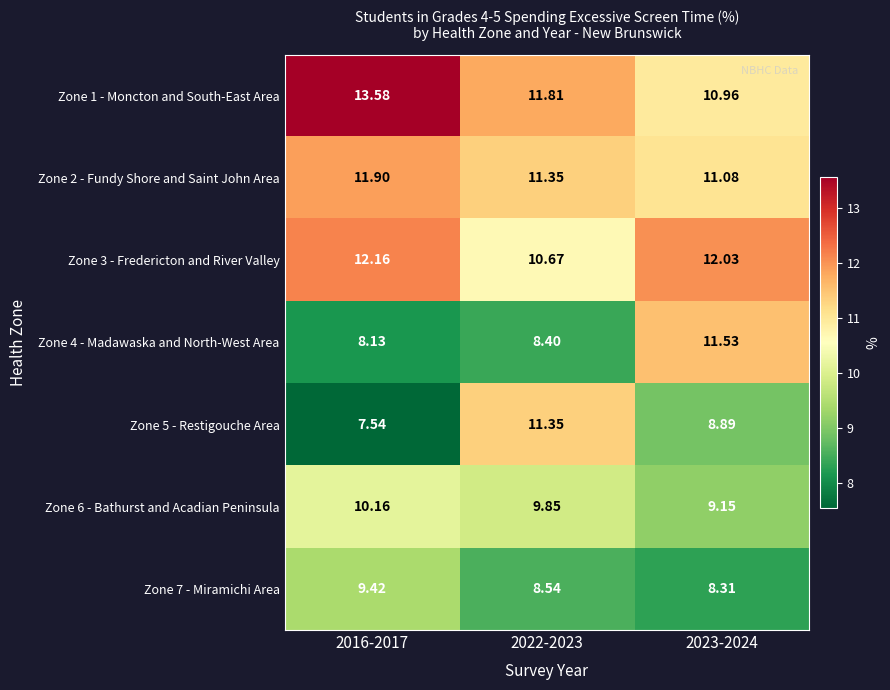

Is the value of Zone 4 - Madawaska and North-West Area at 2022-2023 greater than the value of Zone 5 - Restigouche Area at 2023-2024?

No